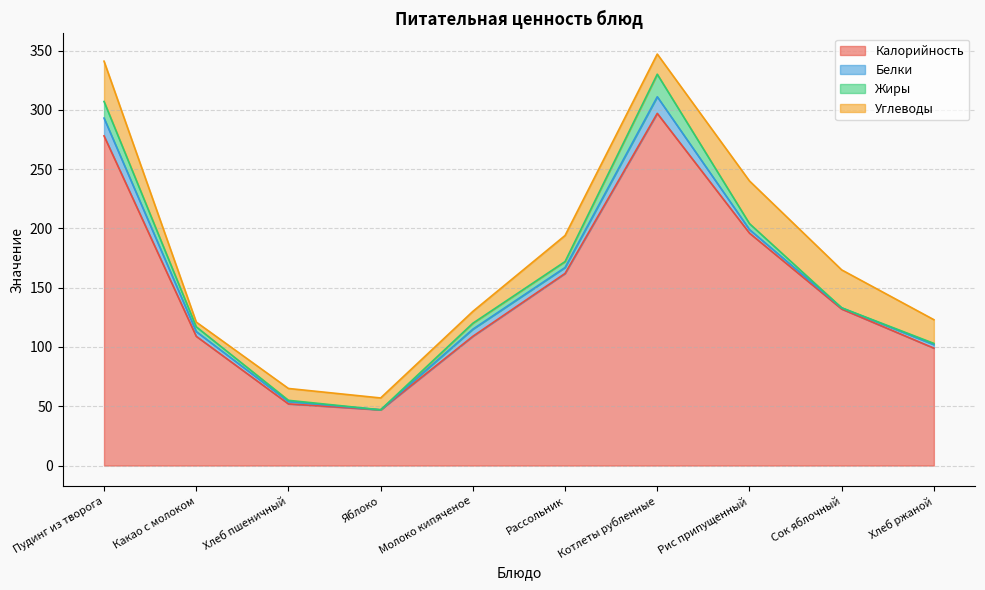

What position from the left is Хлеб ржаной?

10